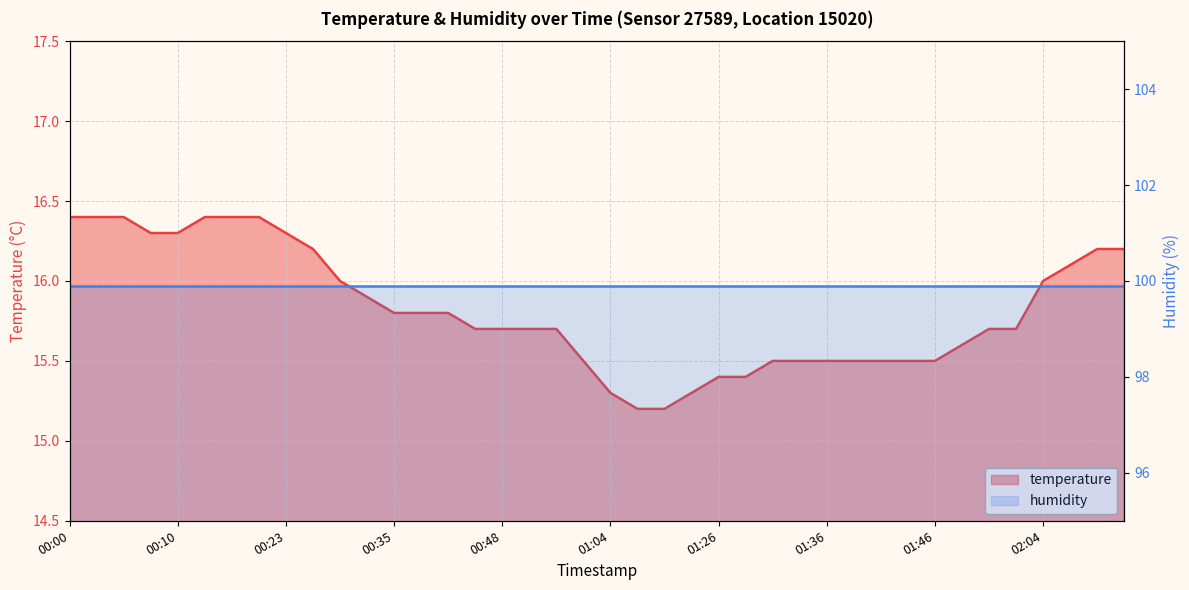

List the labels in order of value, largest first.

00:00, 00:03, 00:05, 00:13, 00:16, 00:21, 00:08, 00:10, 00:23, 00:26, 02:10, 02:12, 02:07, 00:29, 02:04, 00:32, 00:35, 00:37, 00:40, 00:42, 00:48, 00:56, 00:59, 01:51, 01:53, 01:48, 01:01, 01:31, 01:33, 01:36, 01:38, 01:41, 01:43, 01:46, 01:26, 01:28, 01:04, 01:23, 01:06, 01:15